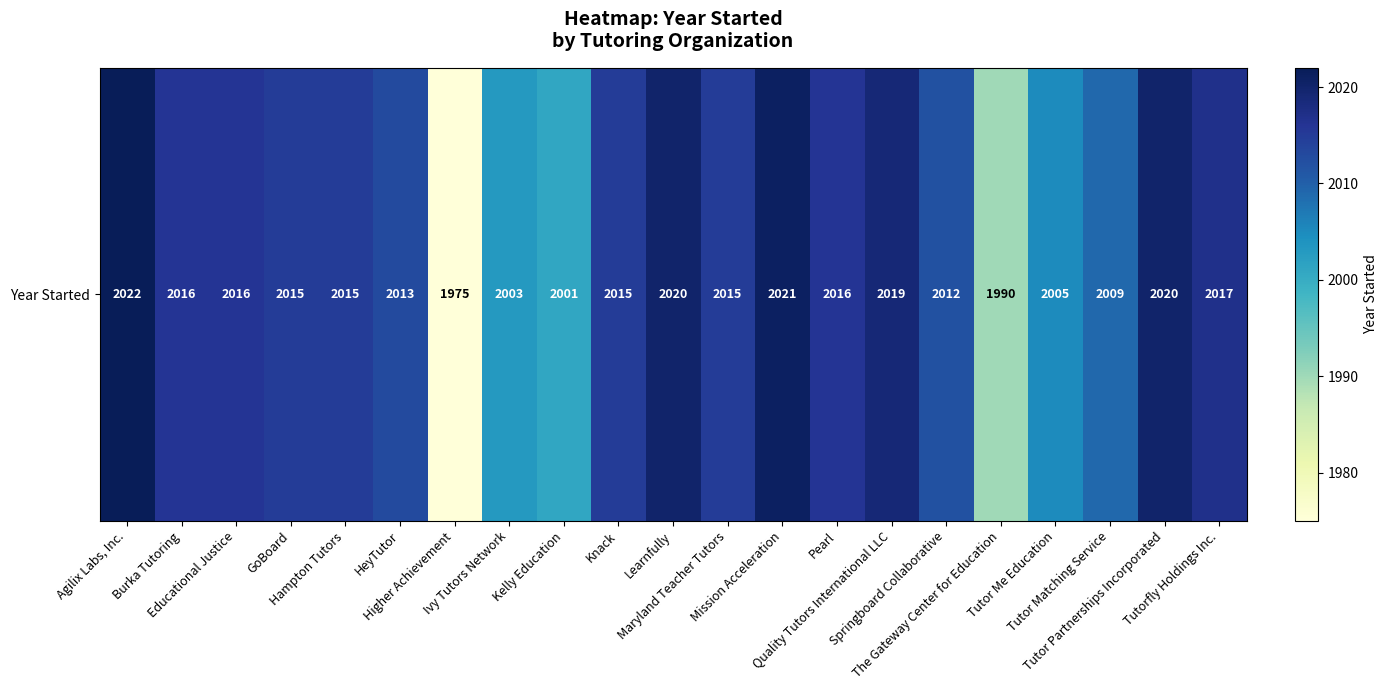

Which label corresponds to the largest value in the chart?

Agilix Labs, Inc.